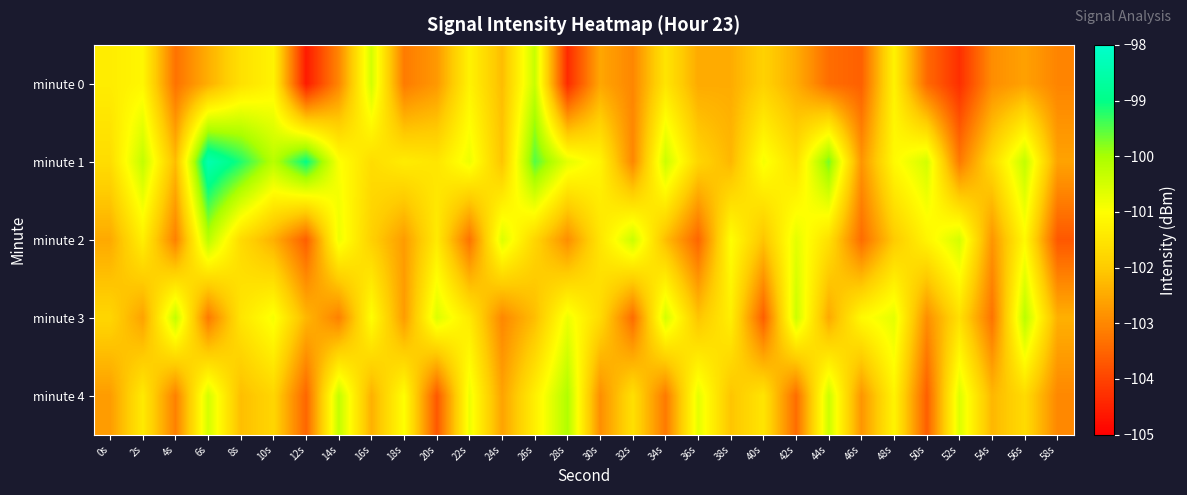

What is the spread (max minus min) of values at 44s?

3.7